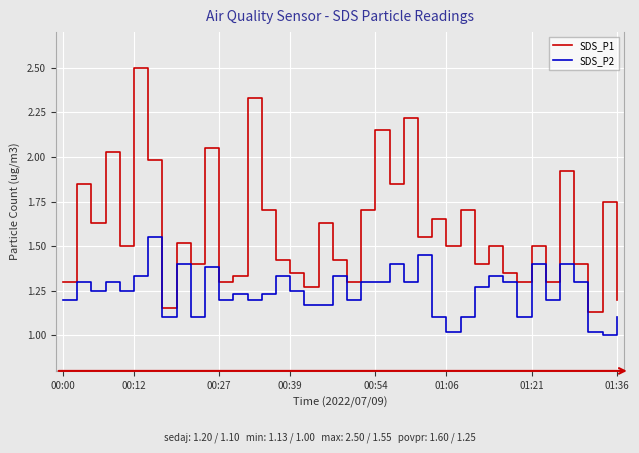

Which series has the largest total across all categories?

SDS_P1